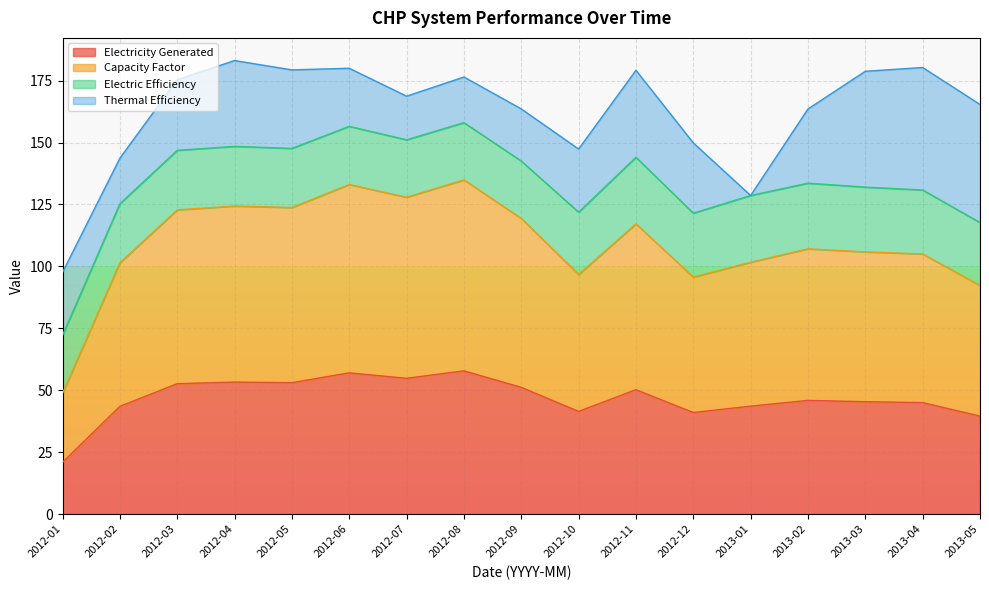

What position from the left is 2013-04?

16